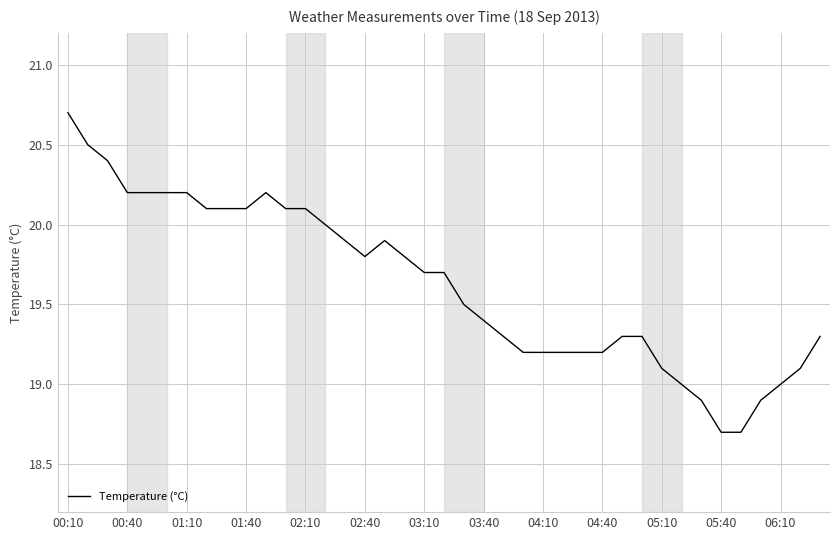

What is the minimum value shown in the chart?

18.7